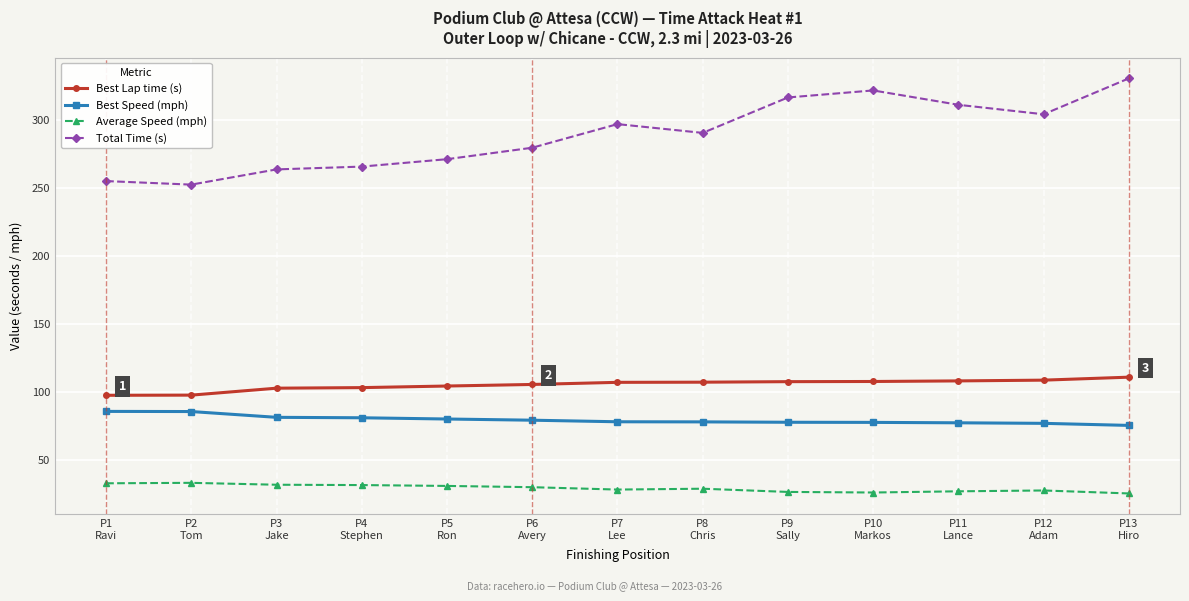

Which category has the highest value across all series?

P13
Hiro